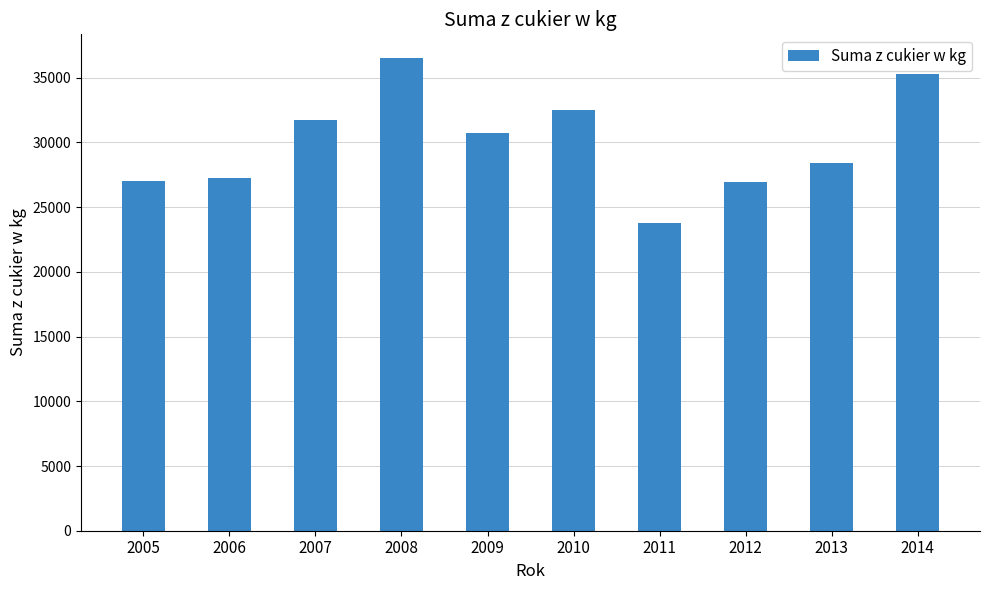

What is the difference between the maximum and minimum values?

12745